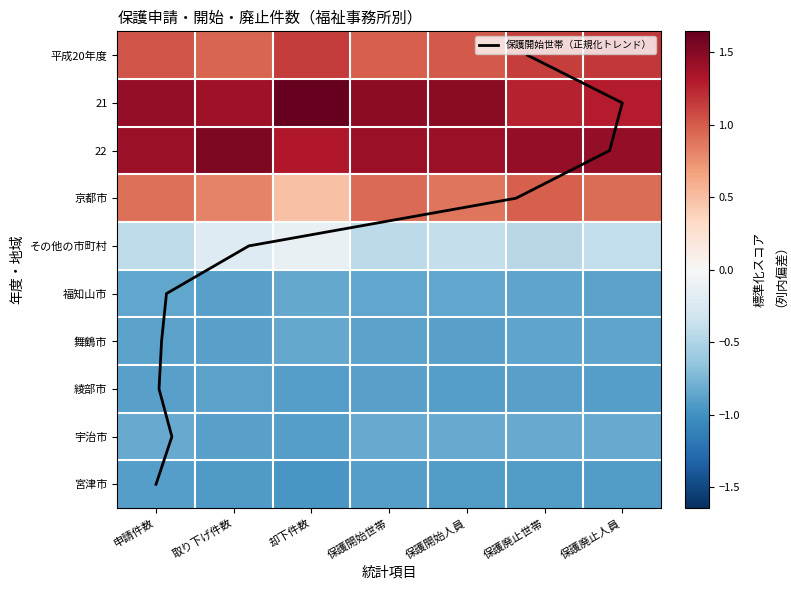

How many distinct data groups are displayed?

10